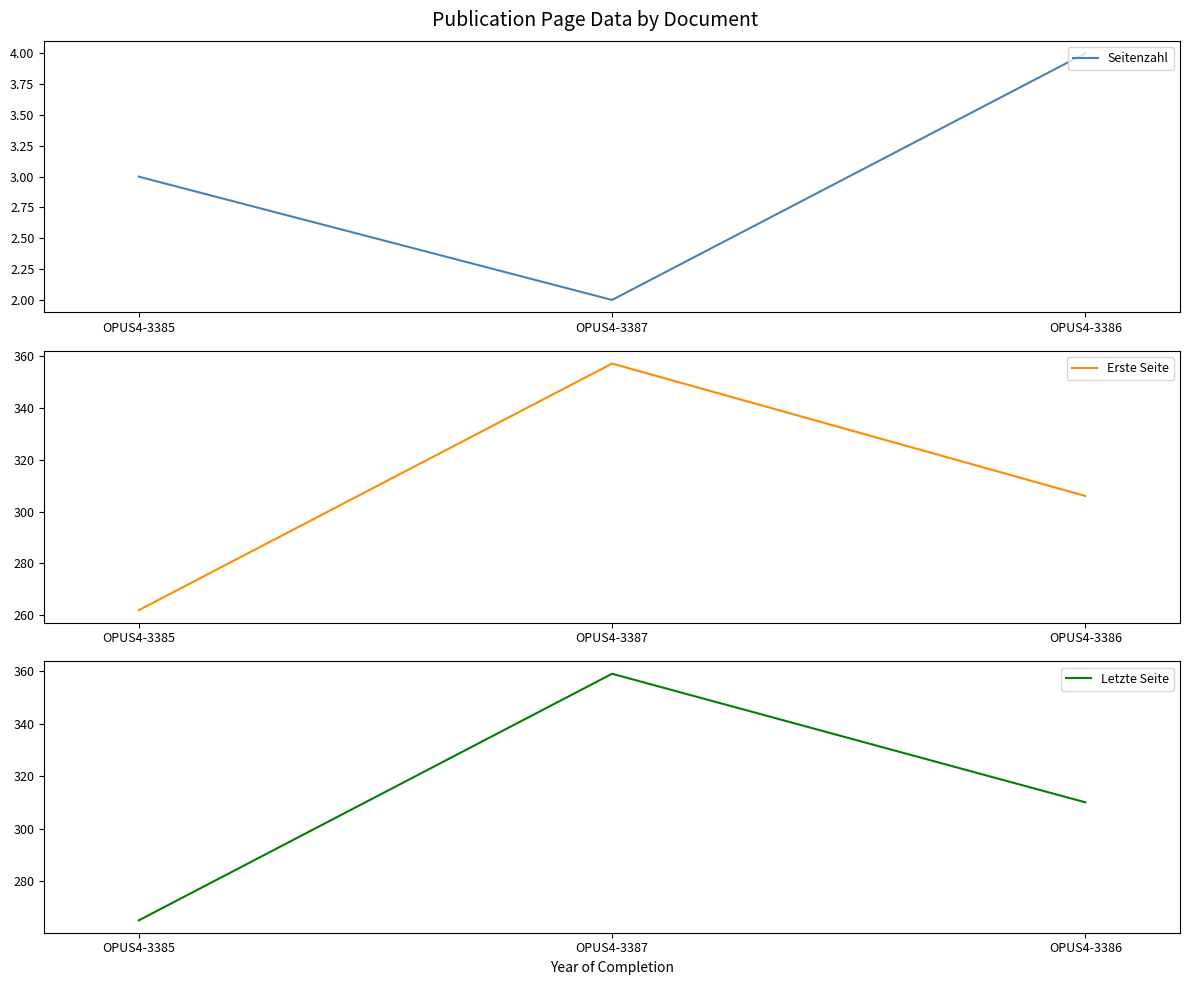

List the series in order of their peak value, highest first.

Letzte Seite, Erste Seite, Seitenzahl